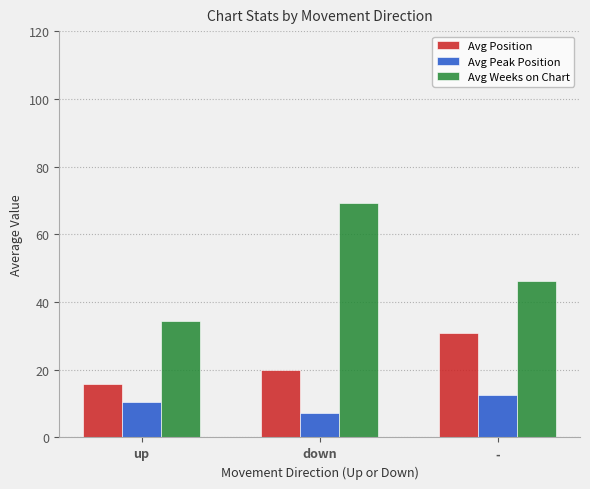

Which series changed the most between up and -?

Avg Position